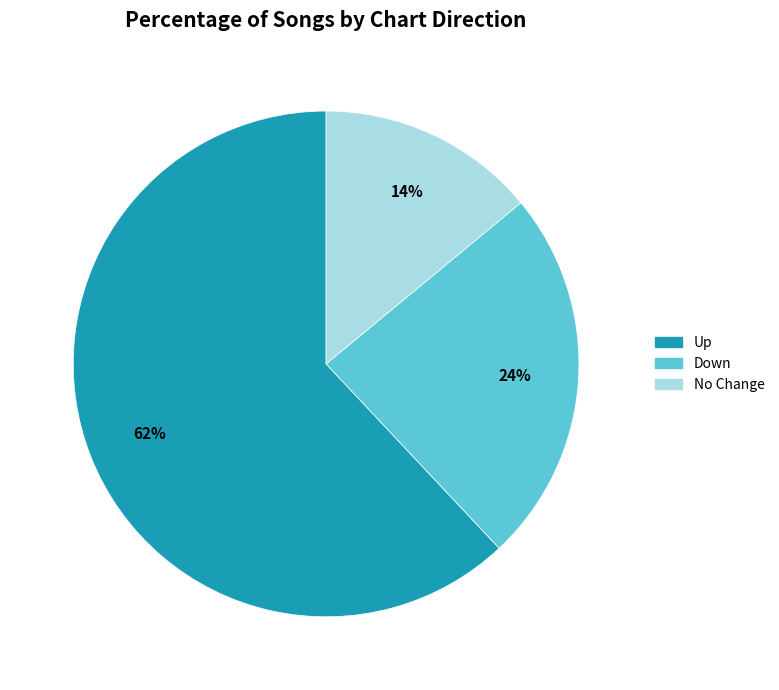

Is there a majority slice in this chart?

Yes